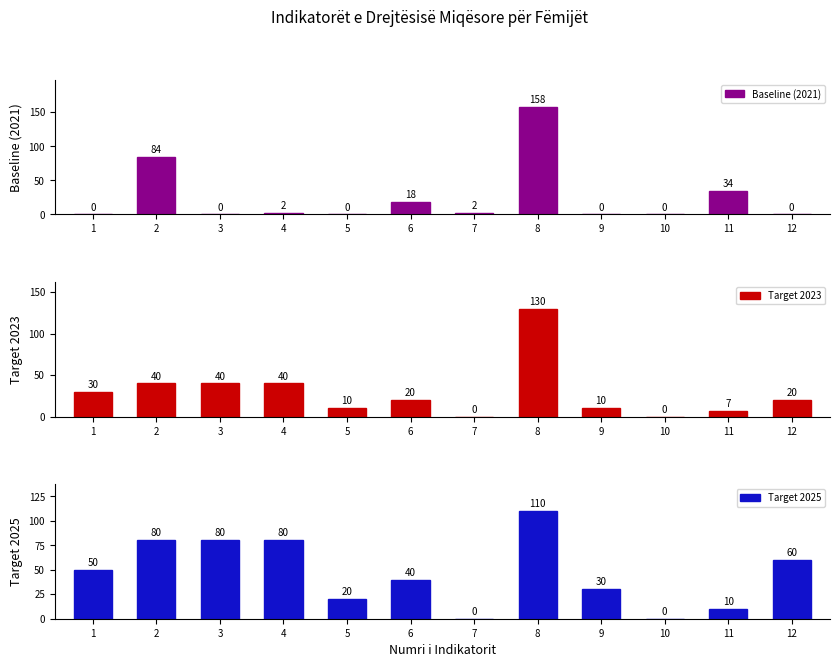

What is the approximate value of Target 2023 at 5?

10